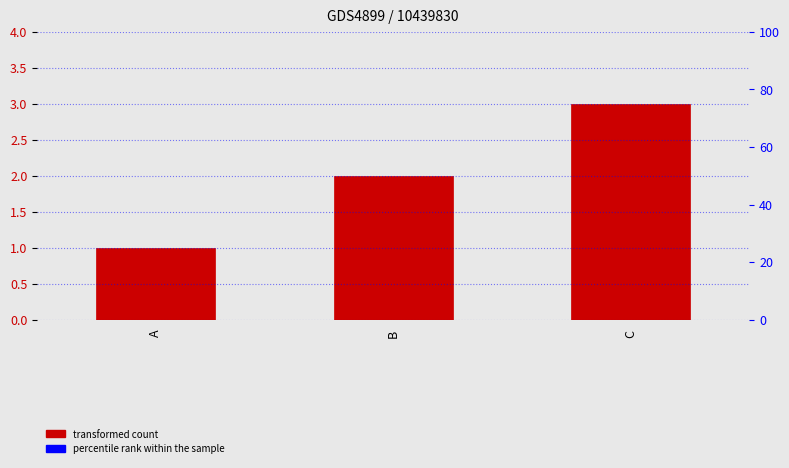

What is the value of the 3rd bar from the left?

3